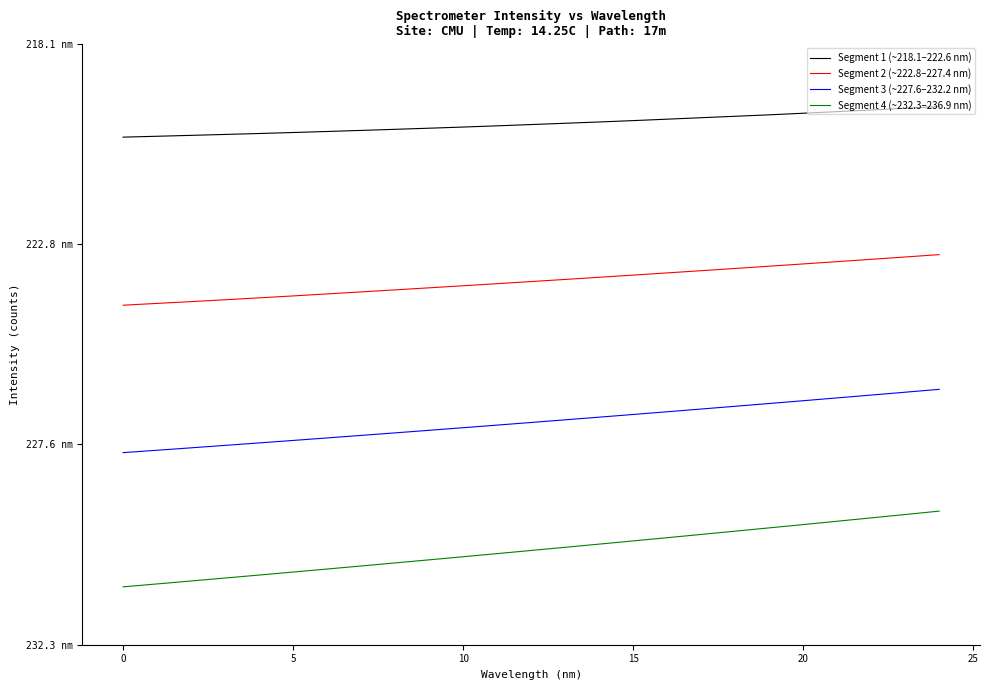

What are all the series names shown in the legend?

Segment 1 (~218.1–222.6 nm), Segment 2 (~222.8–227.4 nm), Segment 3 (~227.6–232.2 nm), Segment 4 (~232.3–236.9 nm)